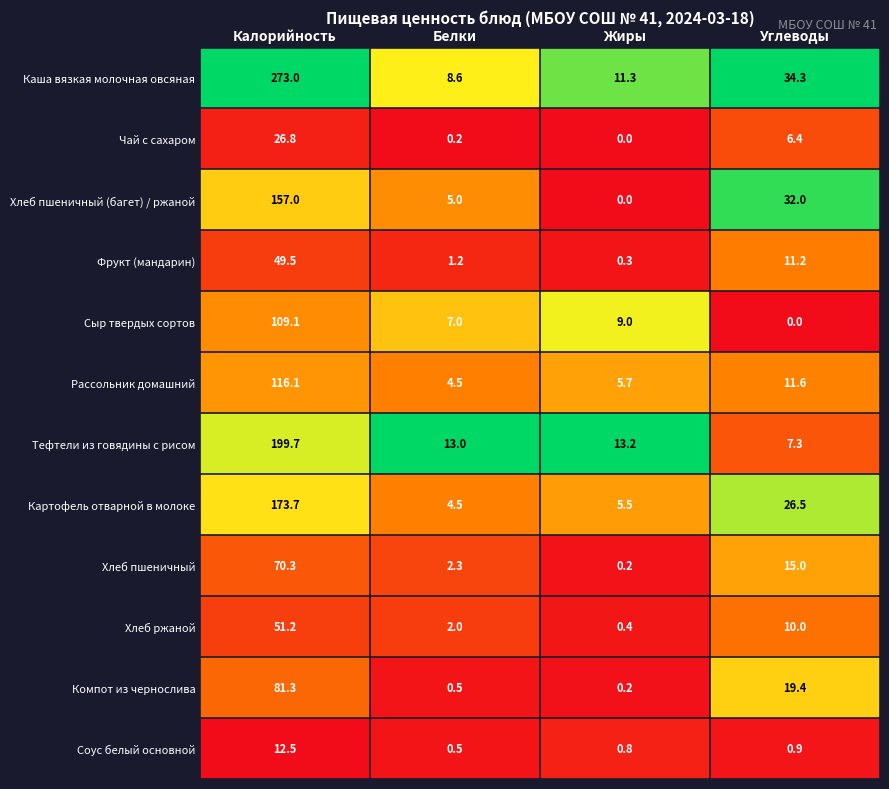

What is the difference between the Рассольник домашний values at Белки and Жиры?

1.2